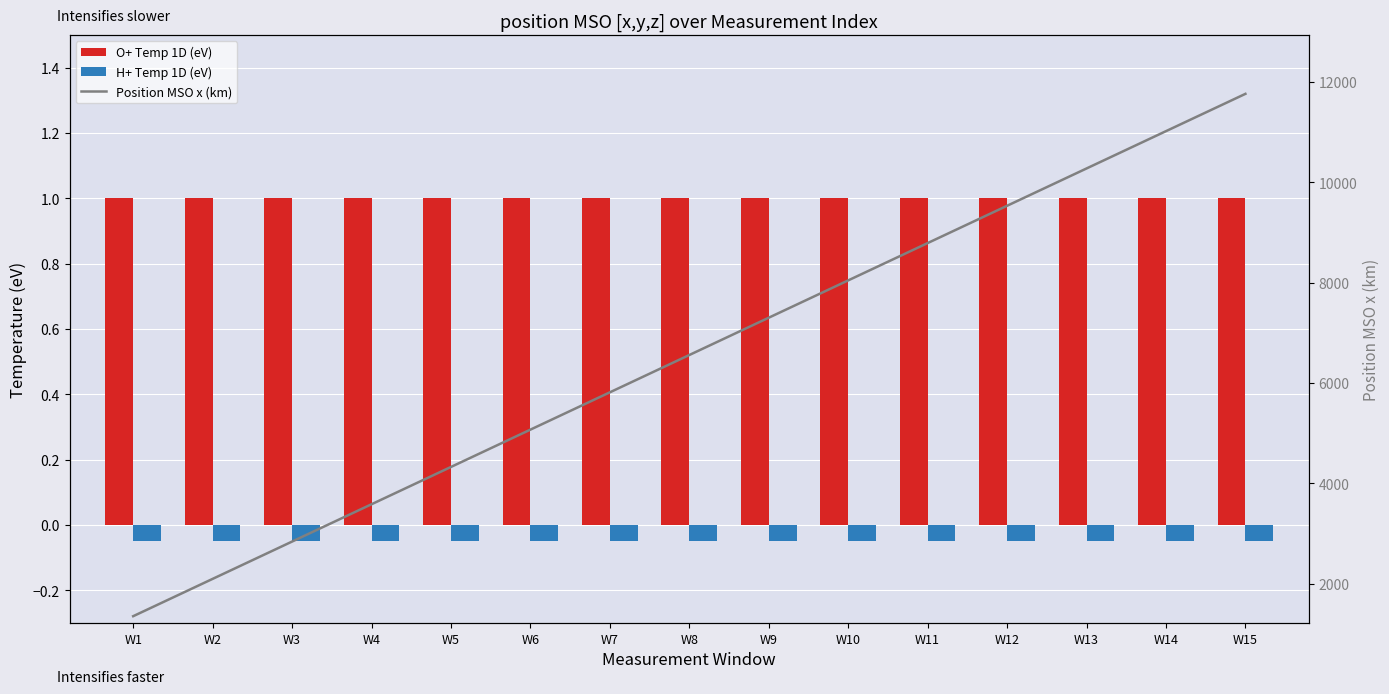

How many values in the Position MSO x (km) series exceed 6555?

8